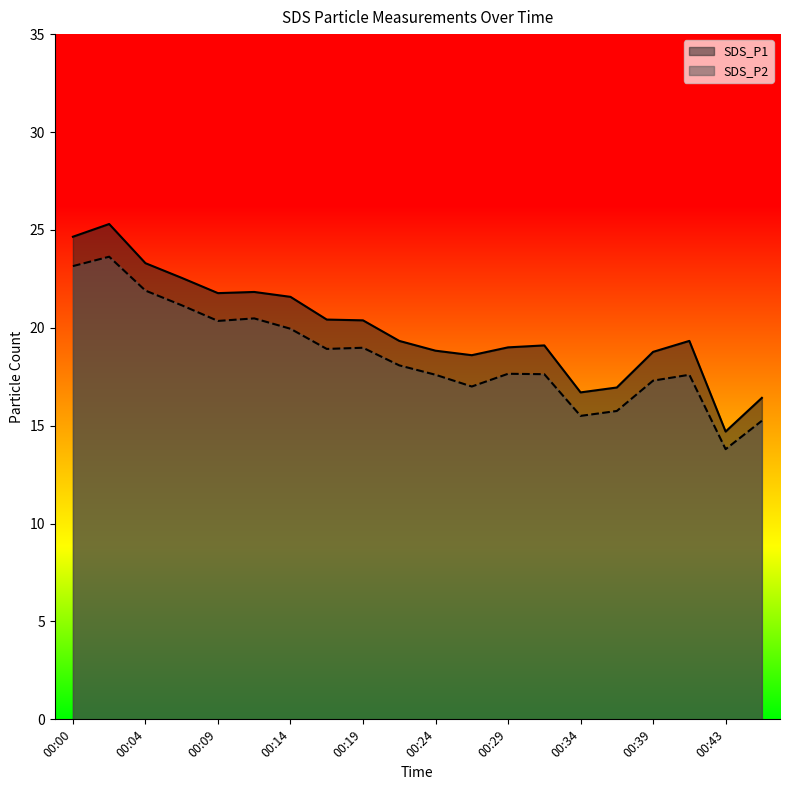

Which series changed the most between 00:12 and 00:24?

SDS_P1